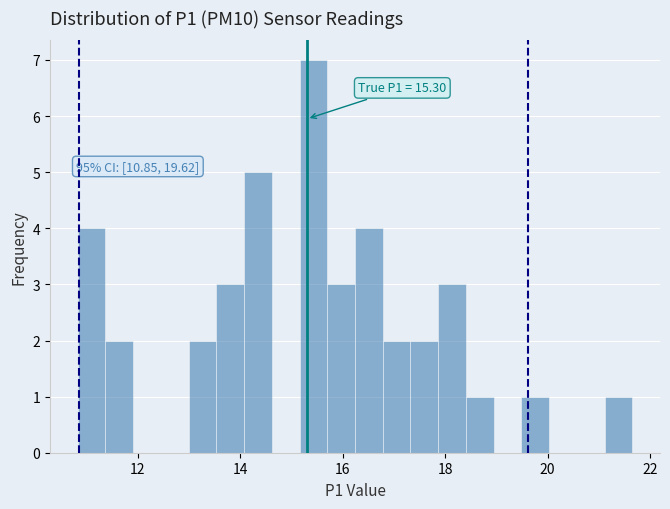

Read against the x-axis, roughly where is the centre of the tallest bar?

15.4